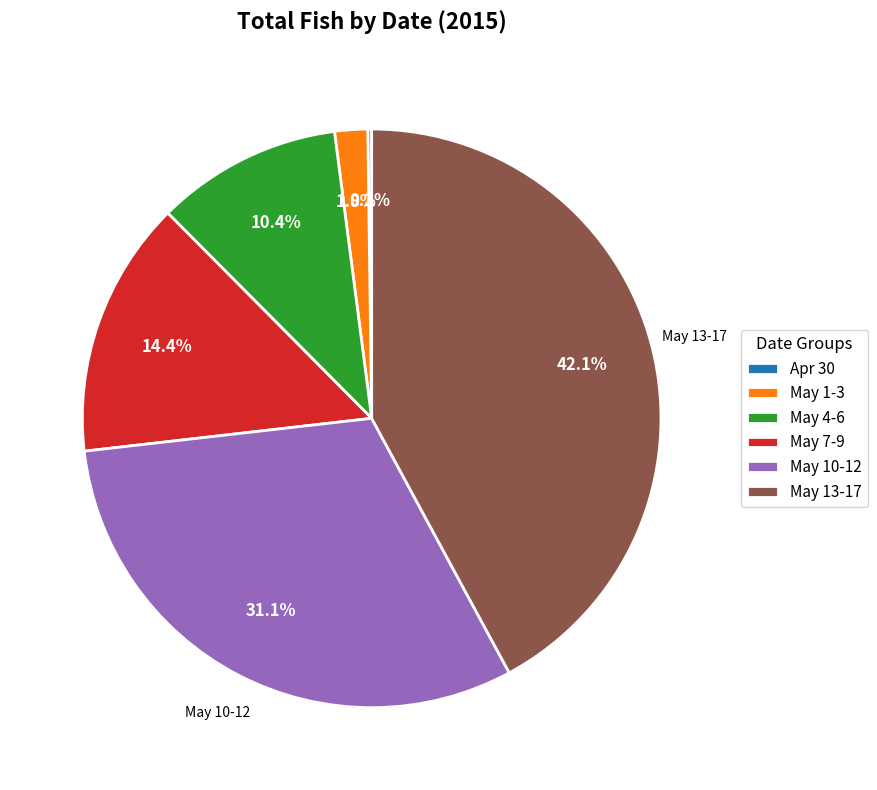

Does any single category account for the majority?

No